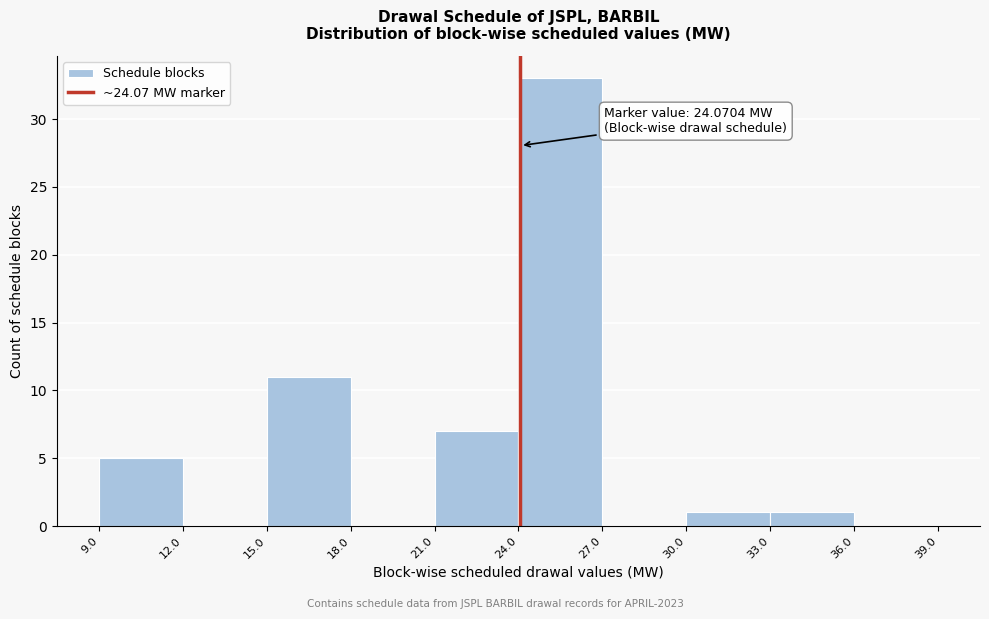

Over which range of the x-axis is the bar tallest?

24.0 to 27.0